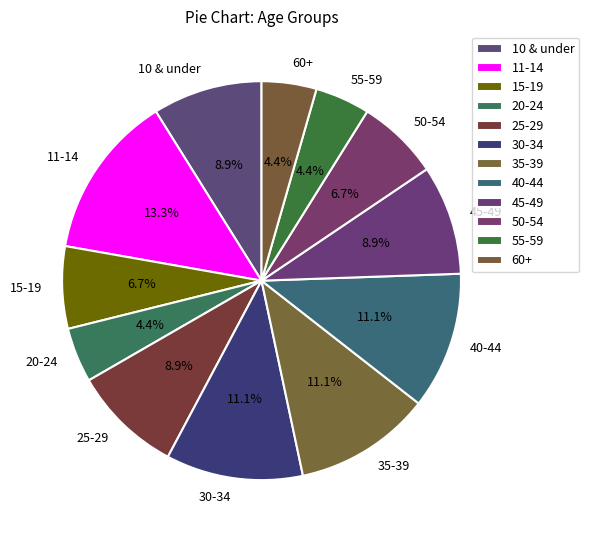

Count the number of slices in the pie.

12